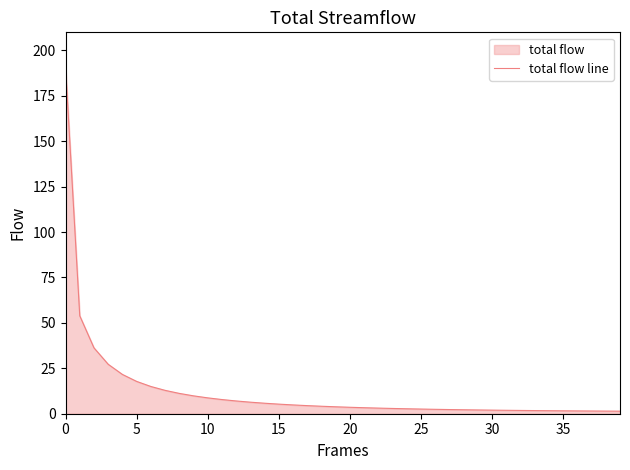

What is the greatest value displayed?

190.9